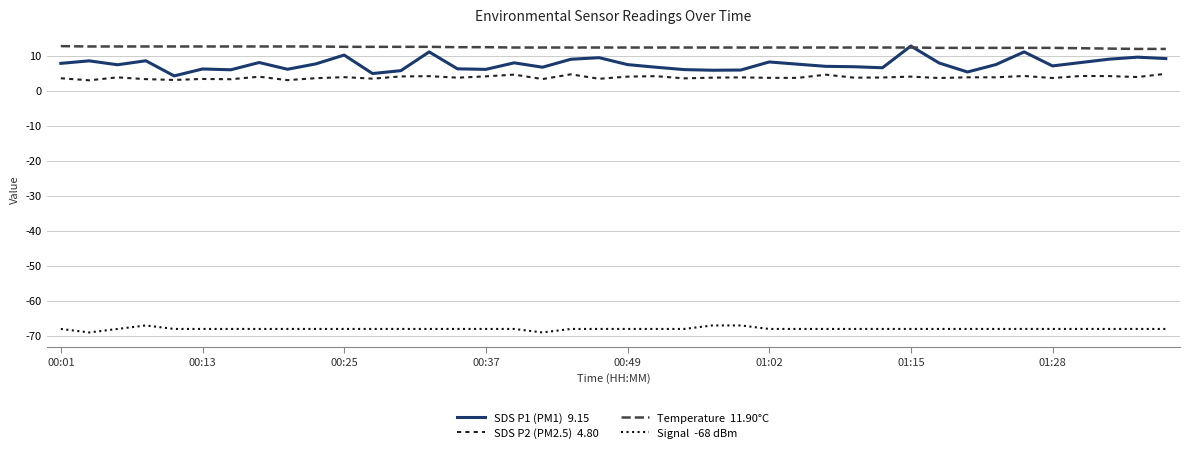

What is the smallest value displayed?

-69.0